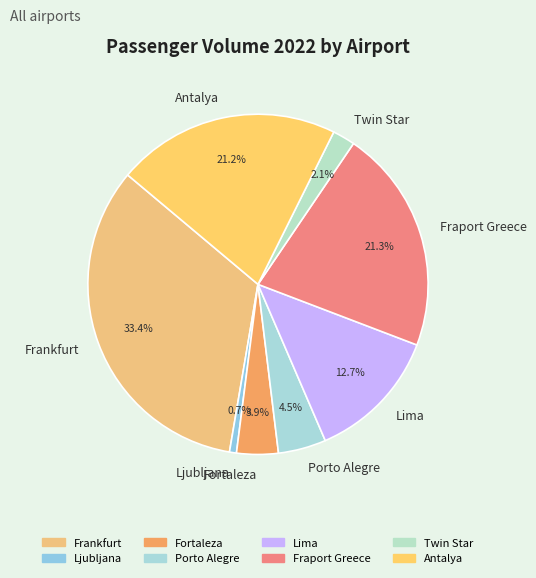

Which slice is the largest?

Frankfurt